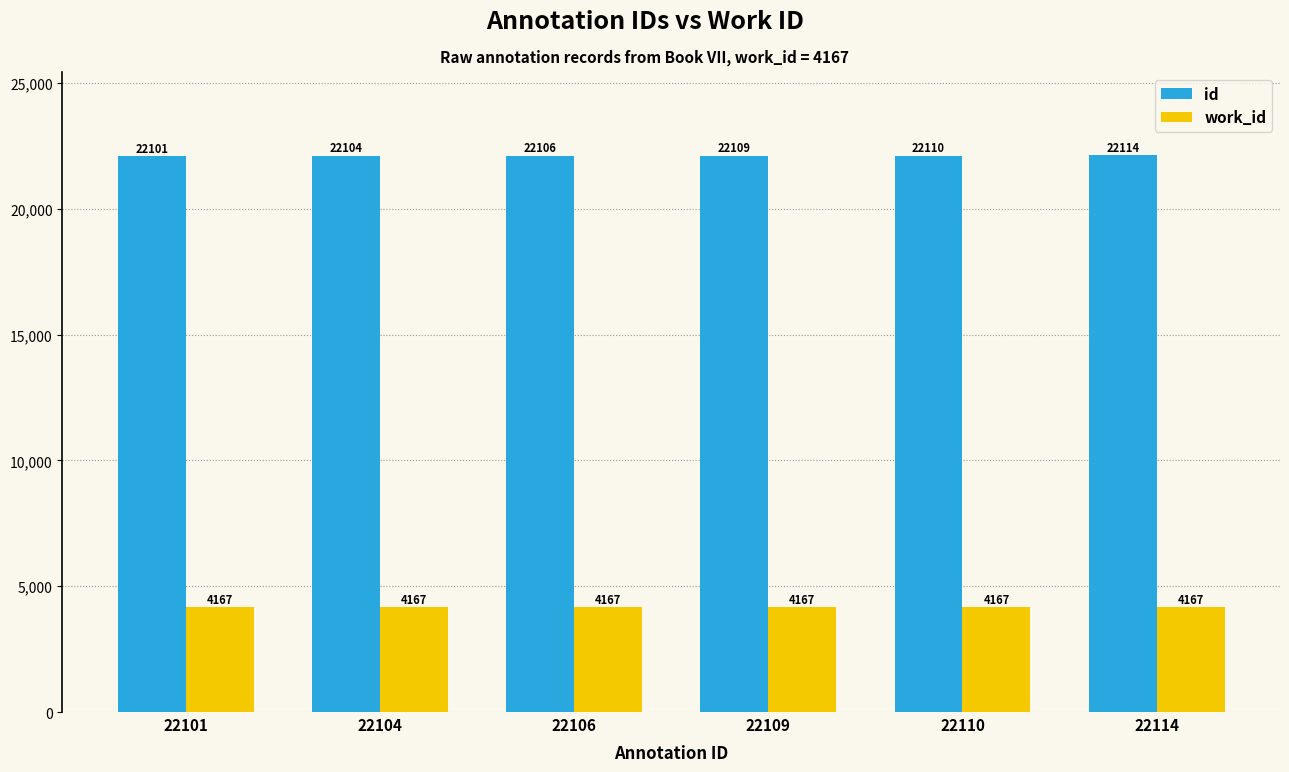

Which series has the widest spread of values?

id